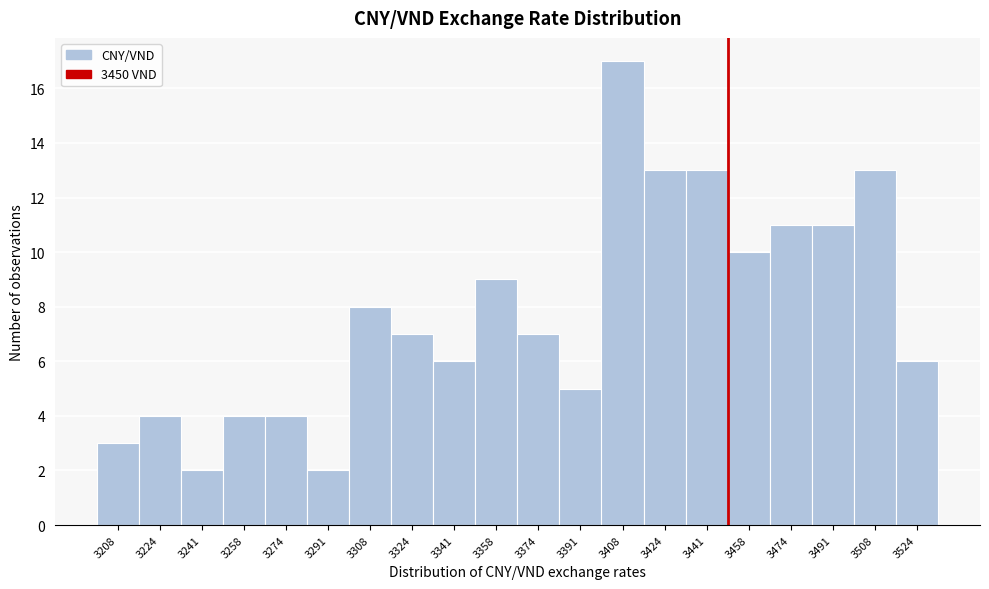

What is the height of the bar covering 3484 to 3500 on the x-axis? Neither the bar edges nor the heights are printed on the chart, so give them approximately, as read against the axes.

11